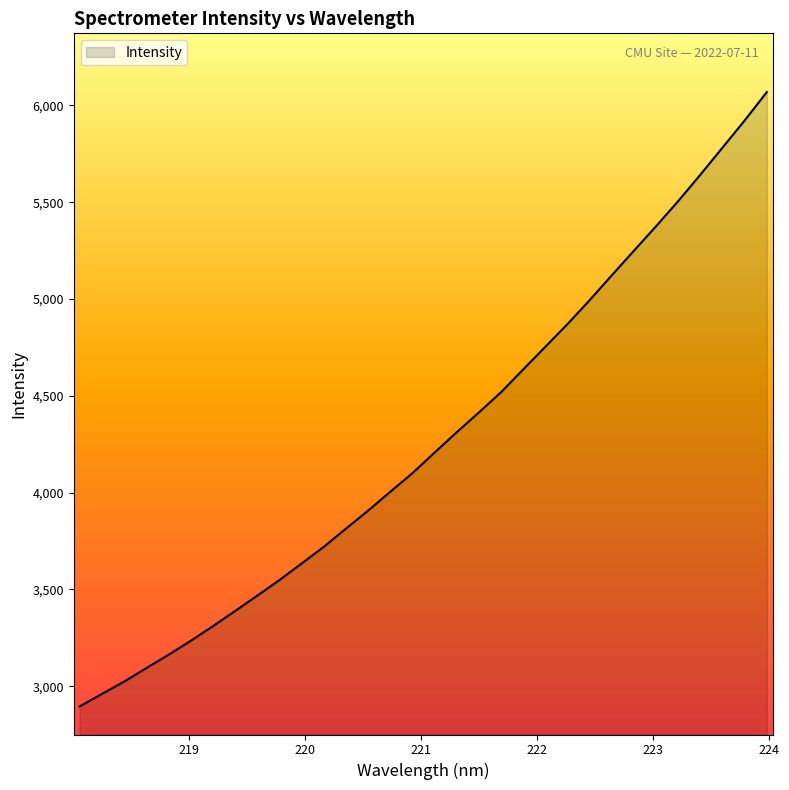

What is the difference between the maximum and minimum values?

3173.4